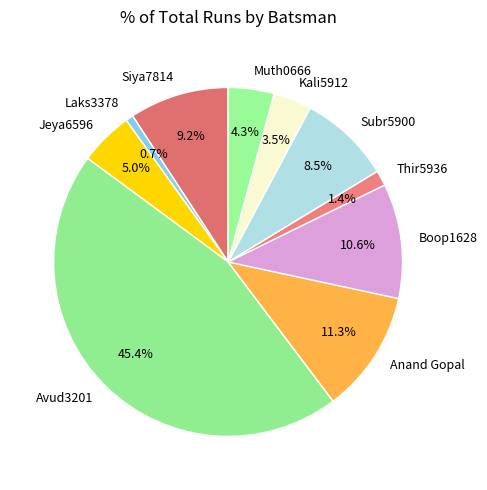

To the nearest percent, what is the difference between the largest and smallest slice percentages?

45%